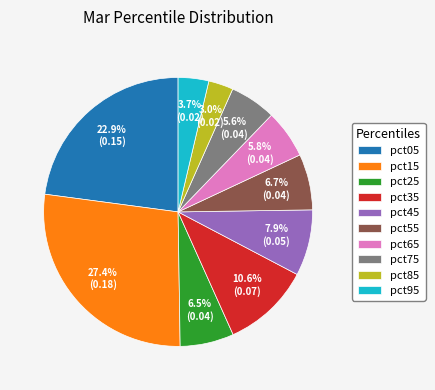

Count the number of slices in the pie.

10